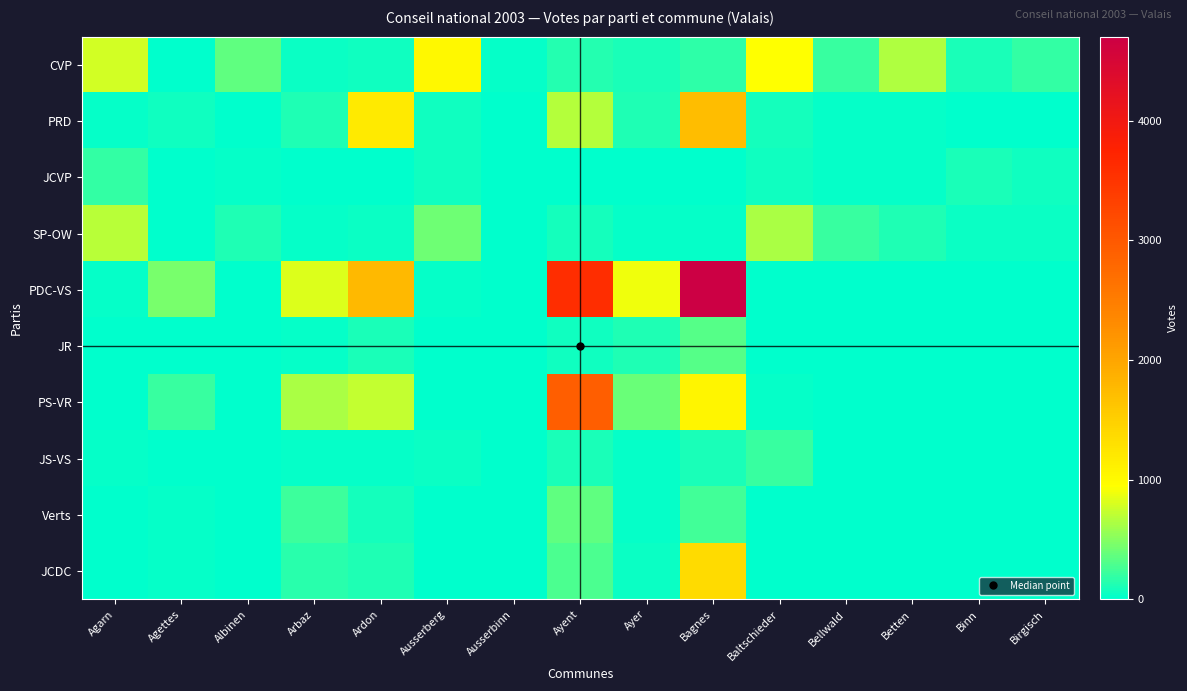

What is the greatest value displayed?

4701